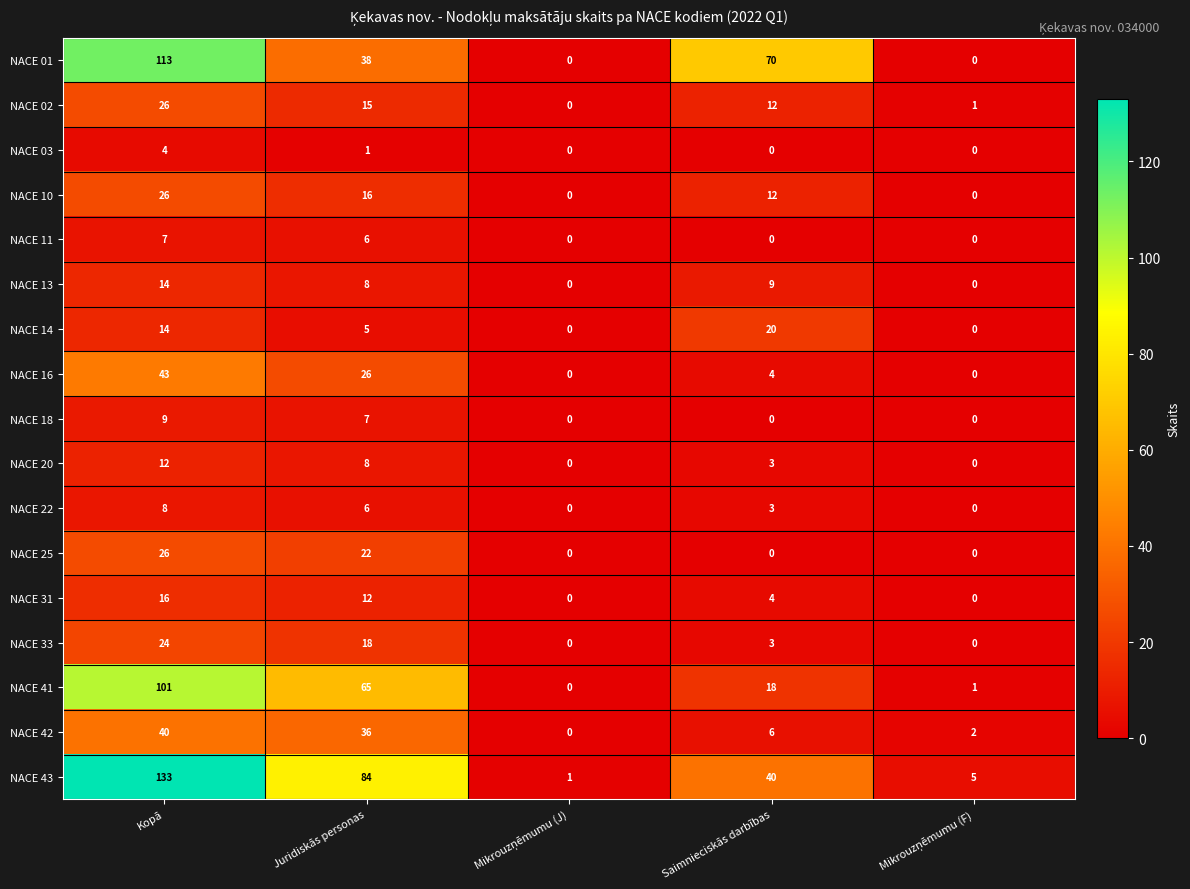

The NACE 03 series shows 6 at Kopā. True or false?

False